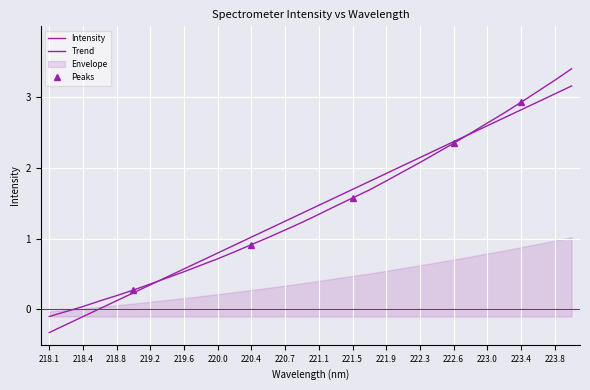

How many data points are above 1?

19